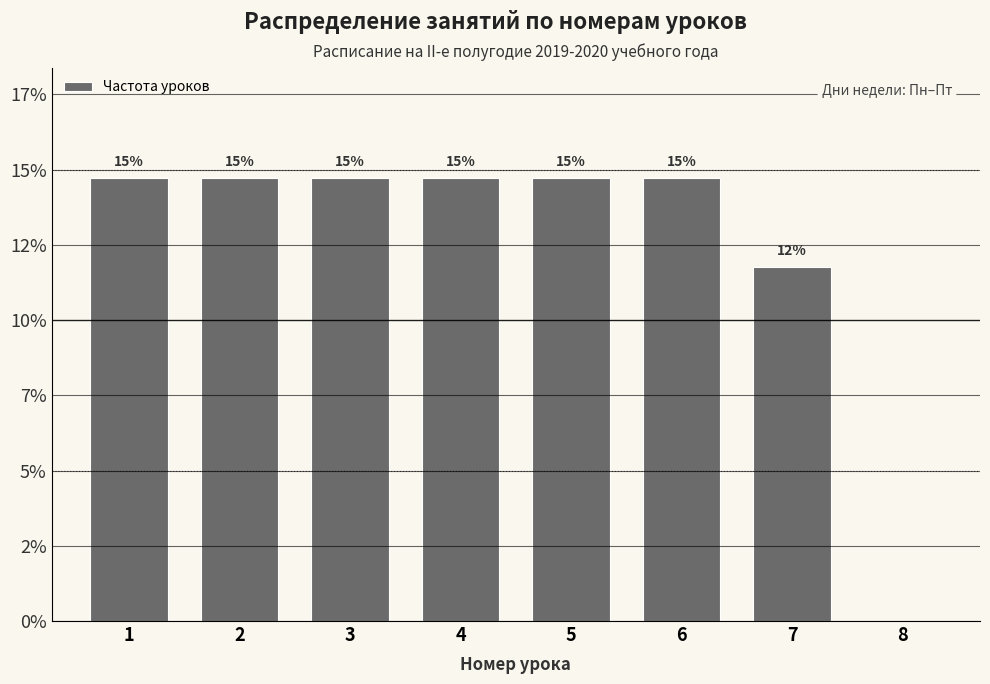

Are the bars horizontal?

No